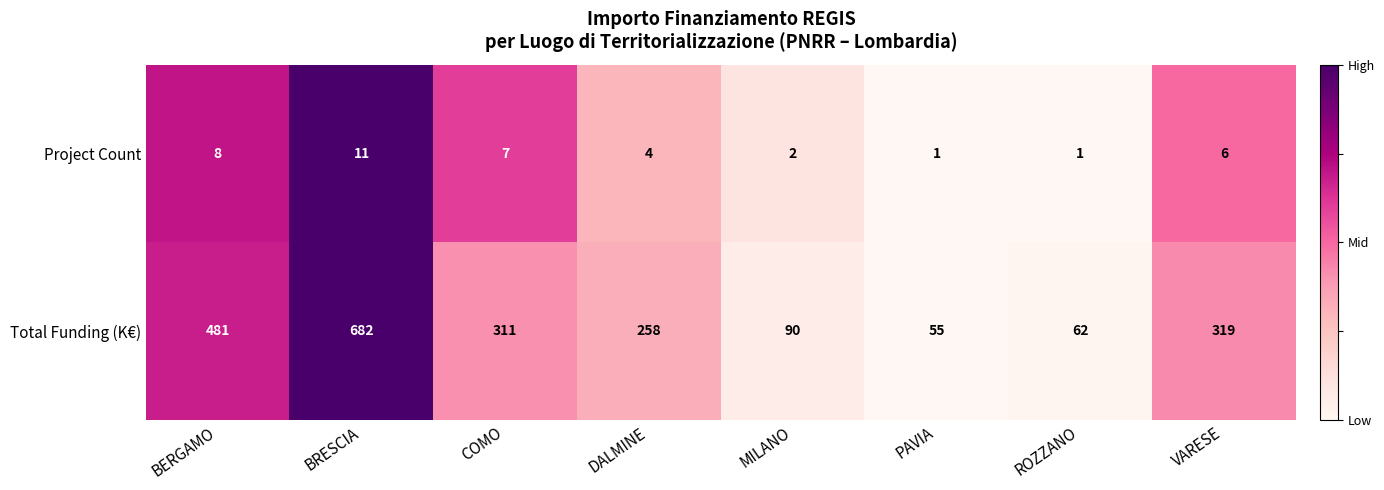

Where is Project Count nearest to the value 6?

VARESE